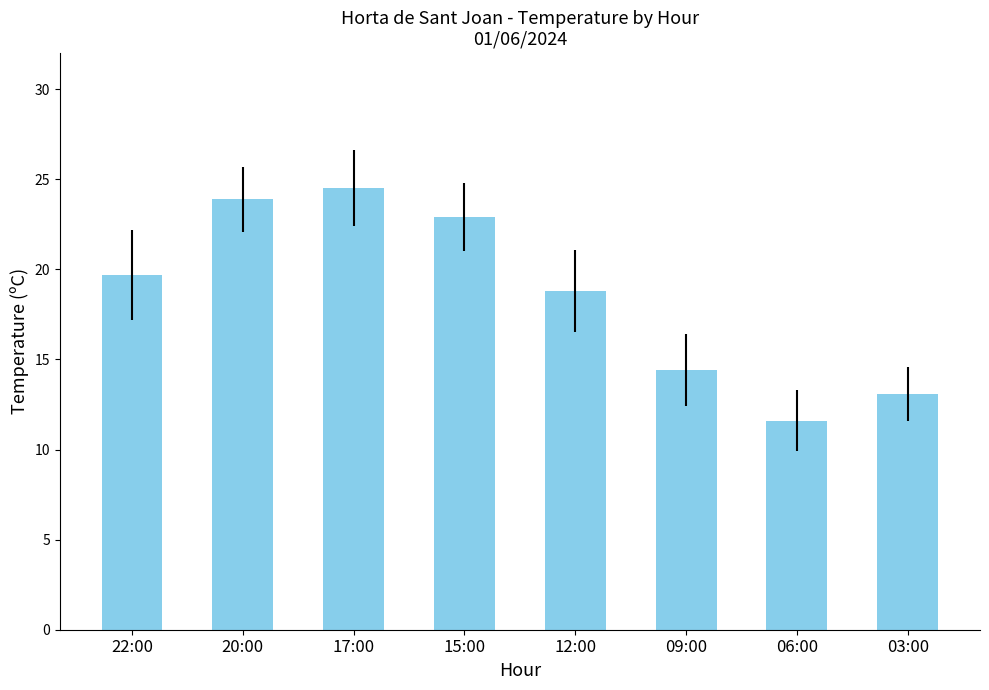

Count the number of values greater than 19.

4